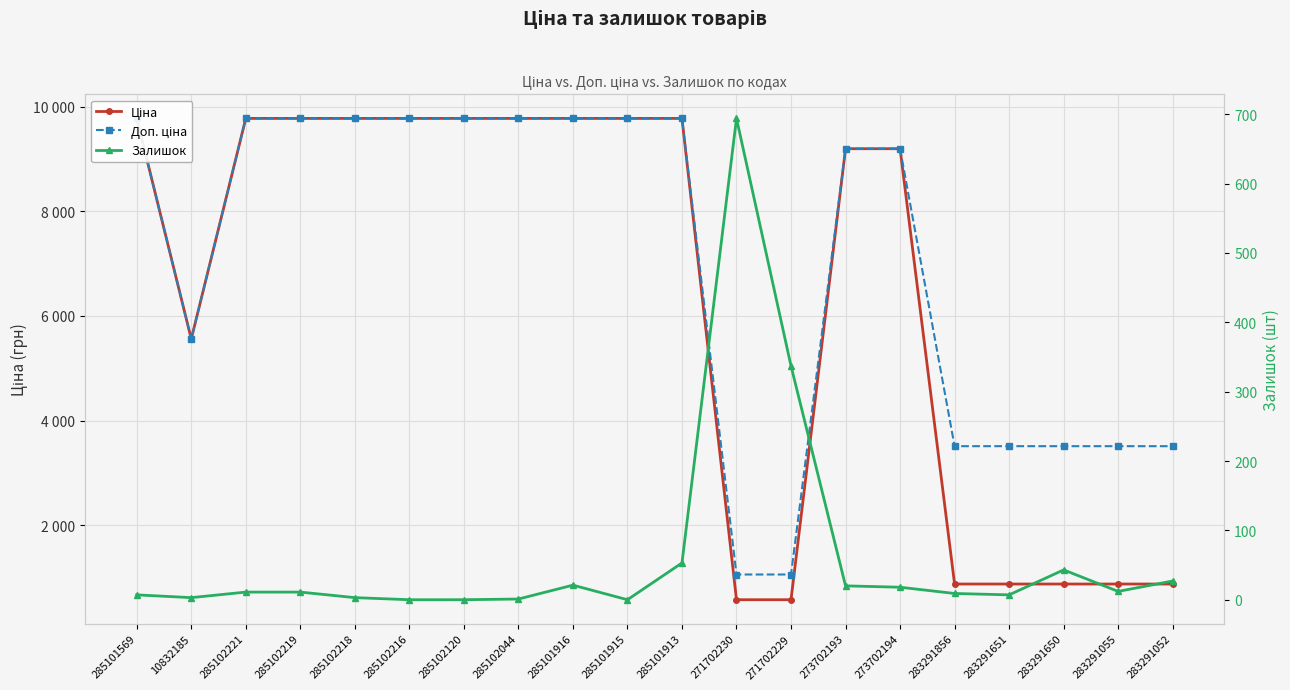

Is the value of Доп. ціна at 283291856 greater than the value of Залишок at 271702230?

Yes